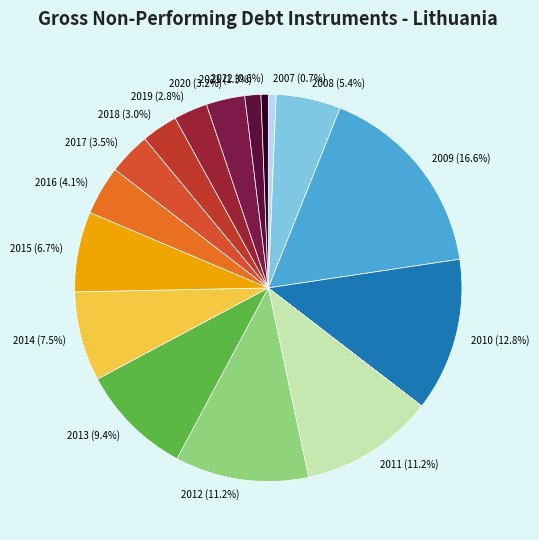

Is there a majority slice in this chart?

No